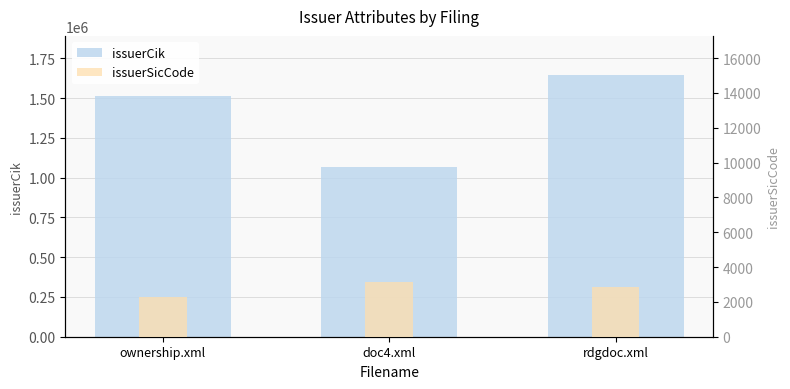

Rank the series by their maximum value, from highest to lowest.

issuerCik, issuerSicCode